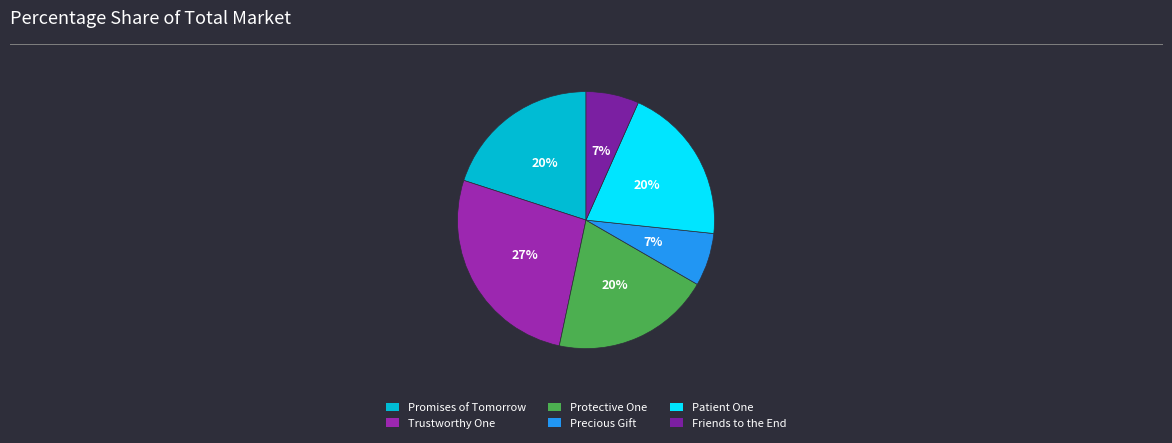

To the nearest percent, what is the difference between the largest and smallest slice percentages?

20%